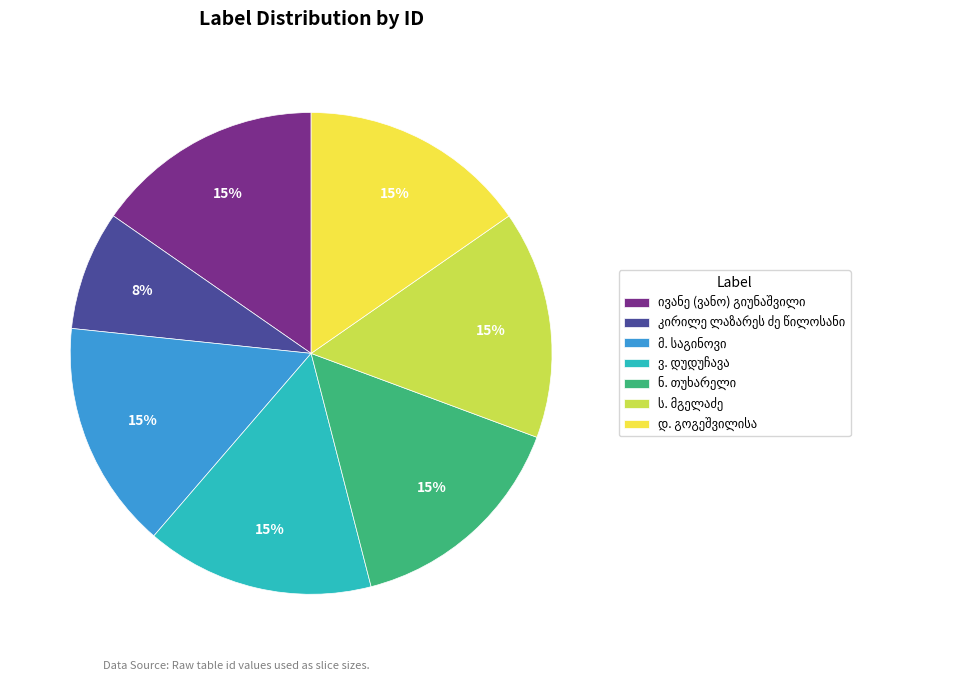

To the nearest percent, what is the difference between the largest and smallest slice percentages?

7%